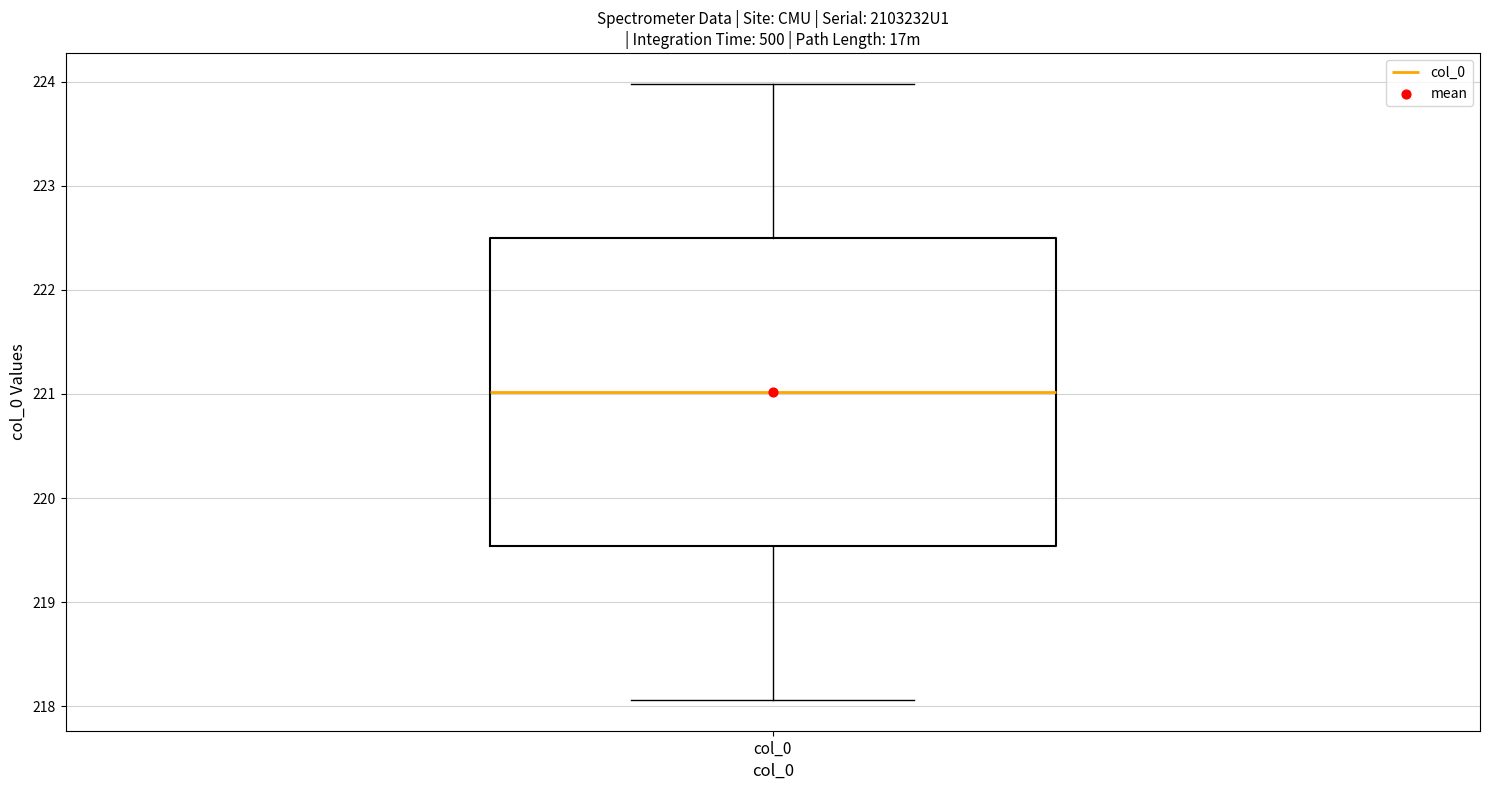

Read this box plot against the y-axis: the position of the median line, the range covered by the box, and the ends of both whiskers. The values are not printed on the chart, so give them approximately, as read against the axis.

median 221.0, box 219.5 to 222.5, whiskers 218.1 to 224.0